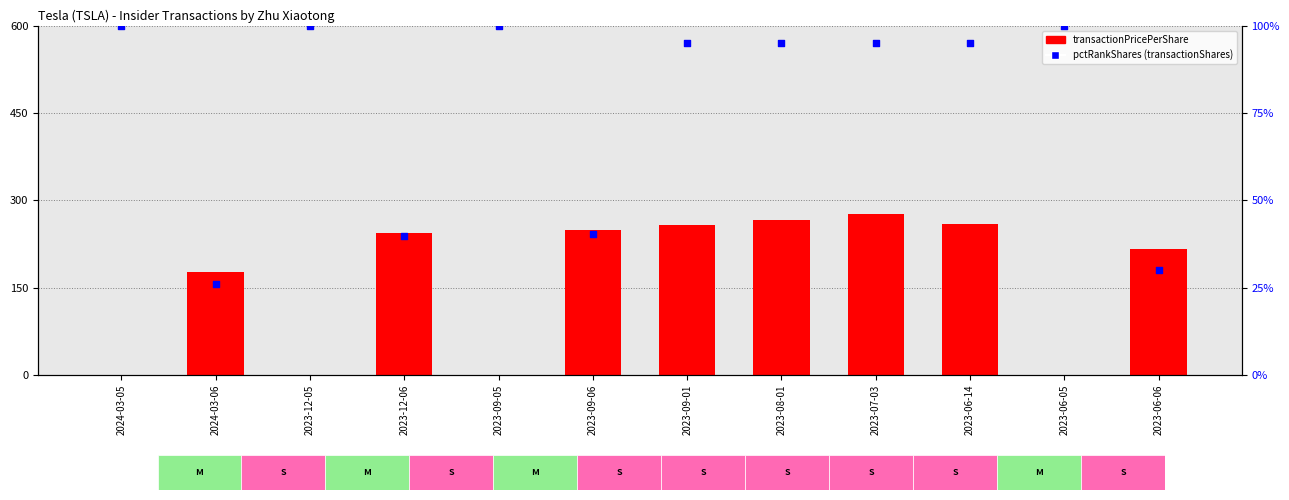

What are all the series names shown in the legend?

transactionPricePerShare, pctRankShares